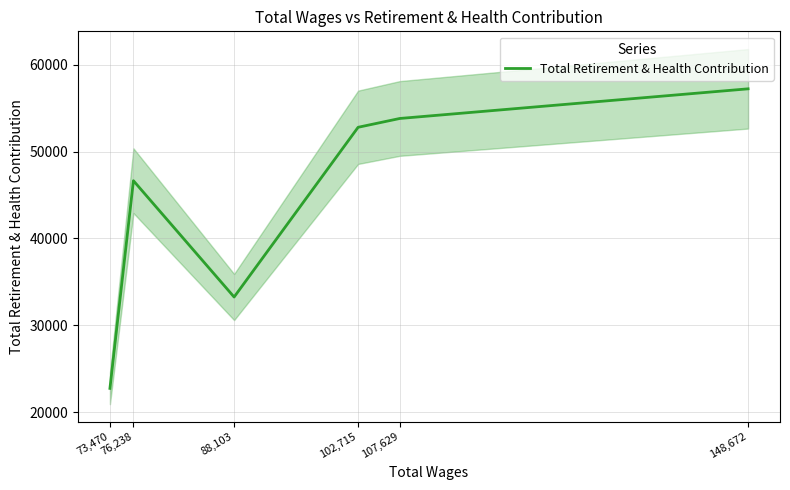

Rank the categories by value from highest to lowest.

148,672, 107,629, 102,715, 76,238, 88,103, 73,470